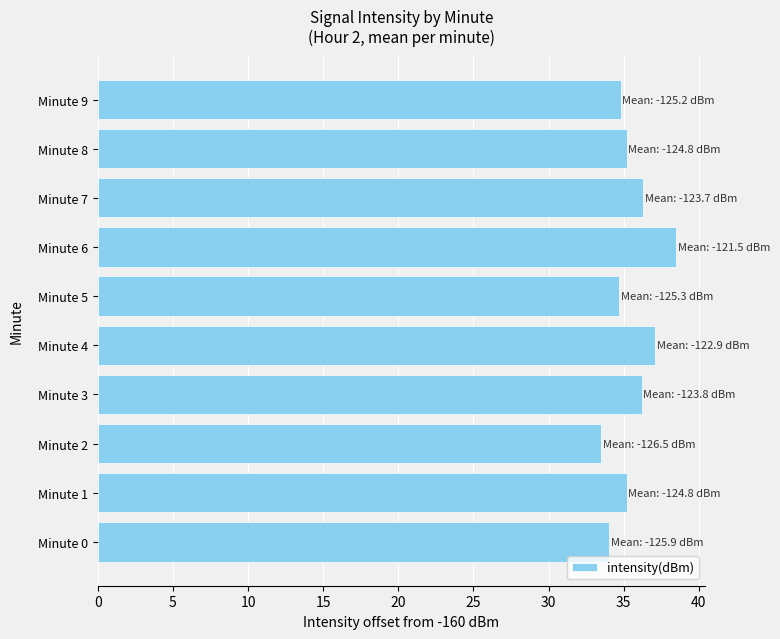

The chart shows a value of 61.3 at Minute 1. True or false?

False